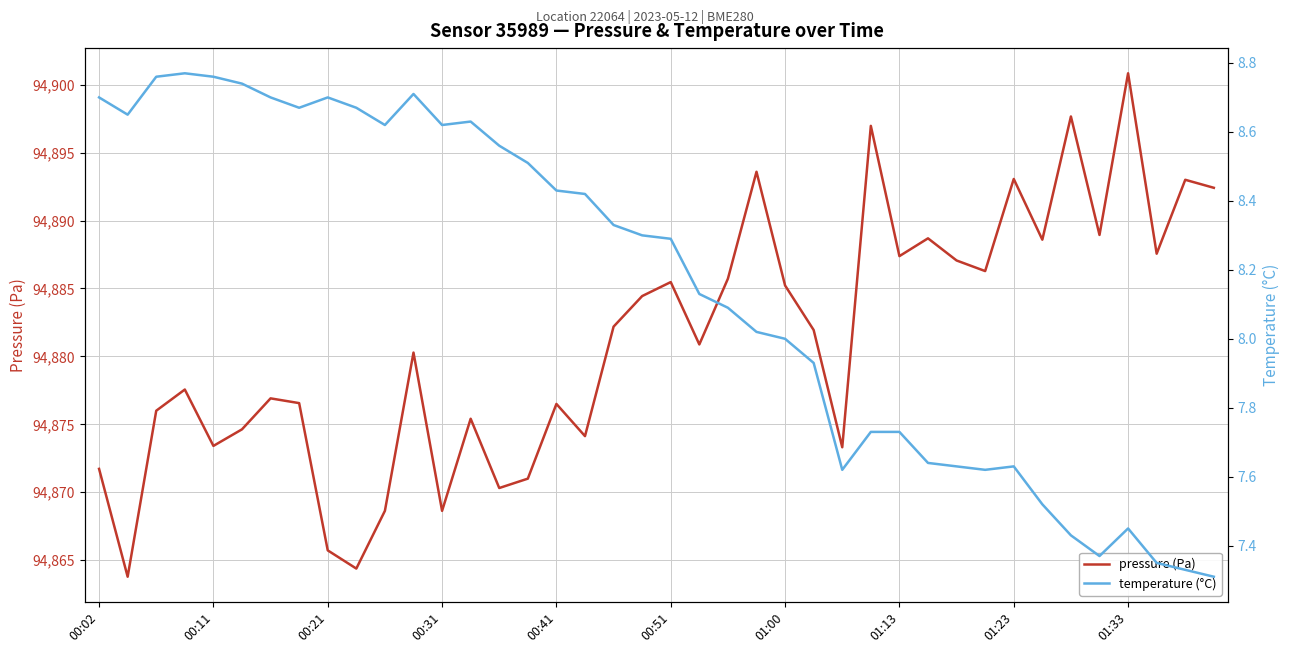

The value of pressure (Pa) at 00:02 is 94871.7. True or false?

True